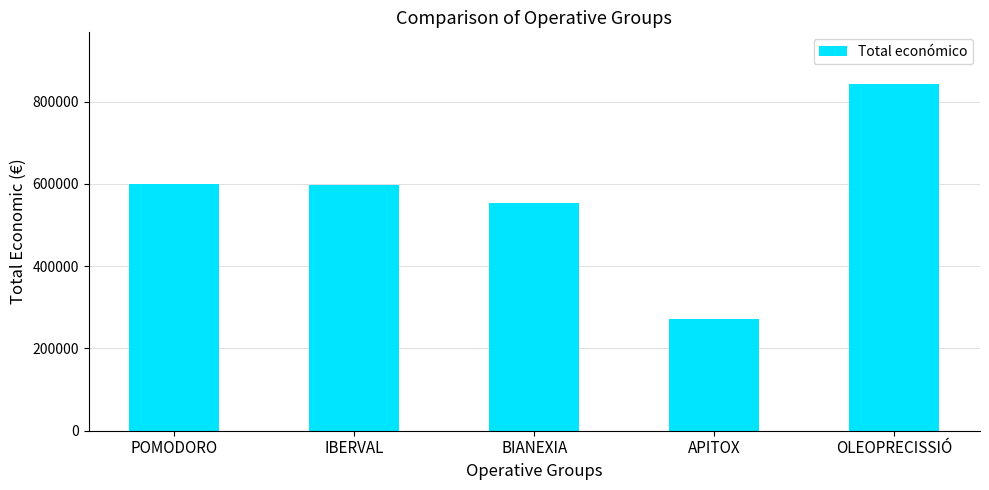

What position from the right is BIANEXIA?

3